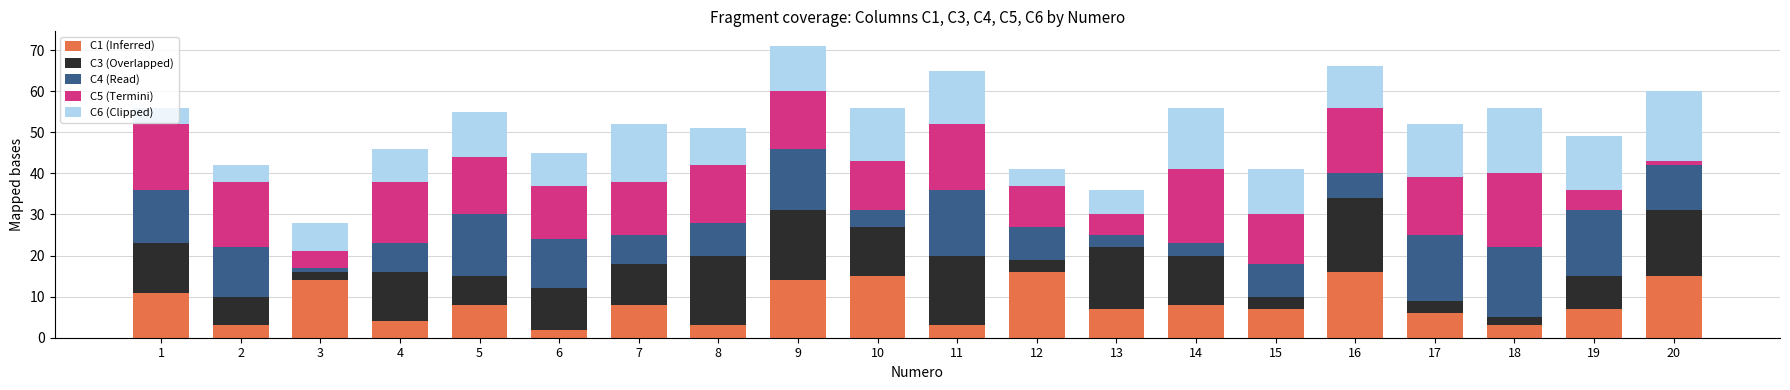

How many bars are there in total?

20